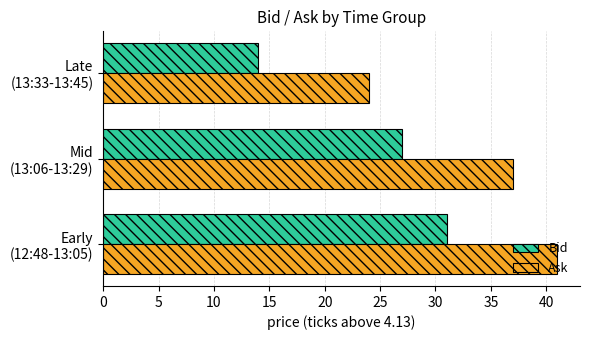

At how many categories does at least one series exceed 40?

1